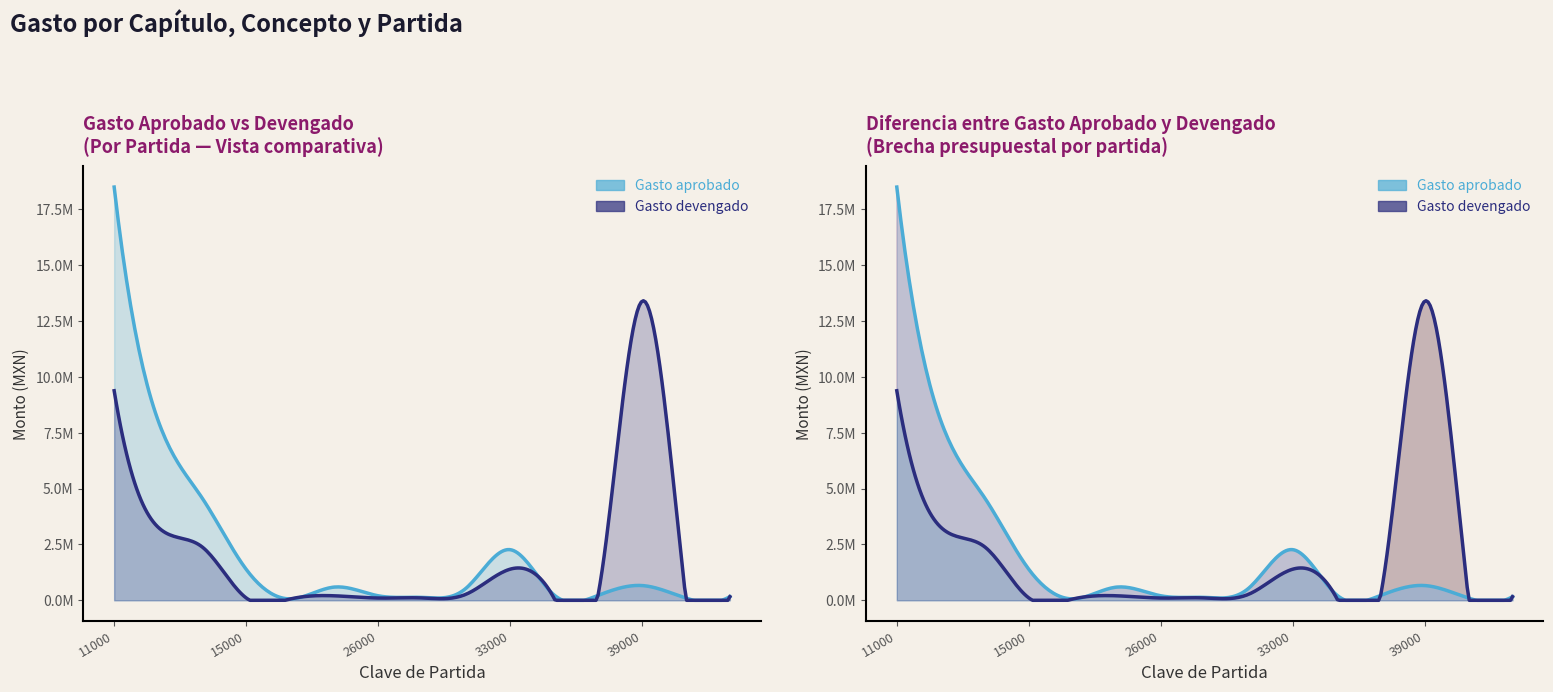

How many interior local peaks does the Gasto aprobado series have?

3